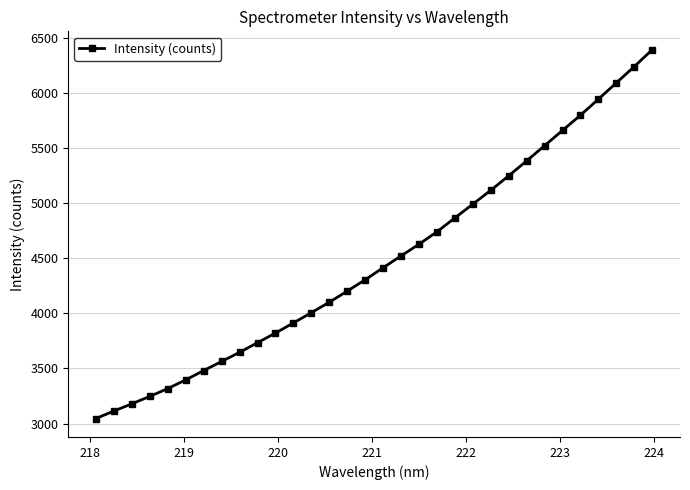

What is the minimum value shown in the chart?

3046.2